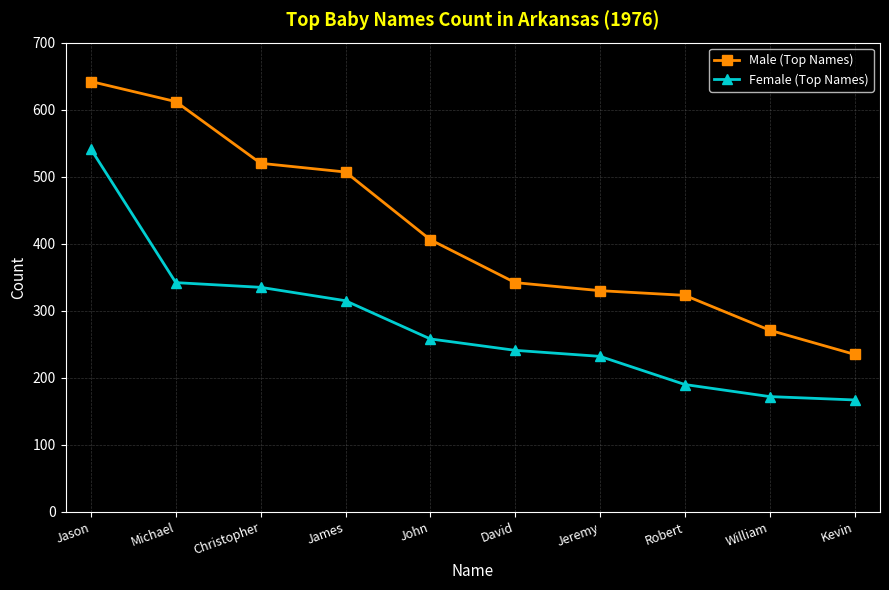

True or false: Female (Top Names) and Male (Top Names) cross at least once.

False